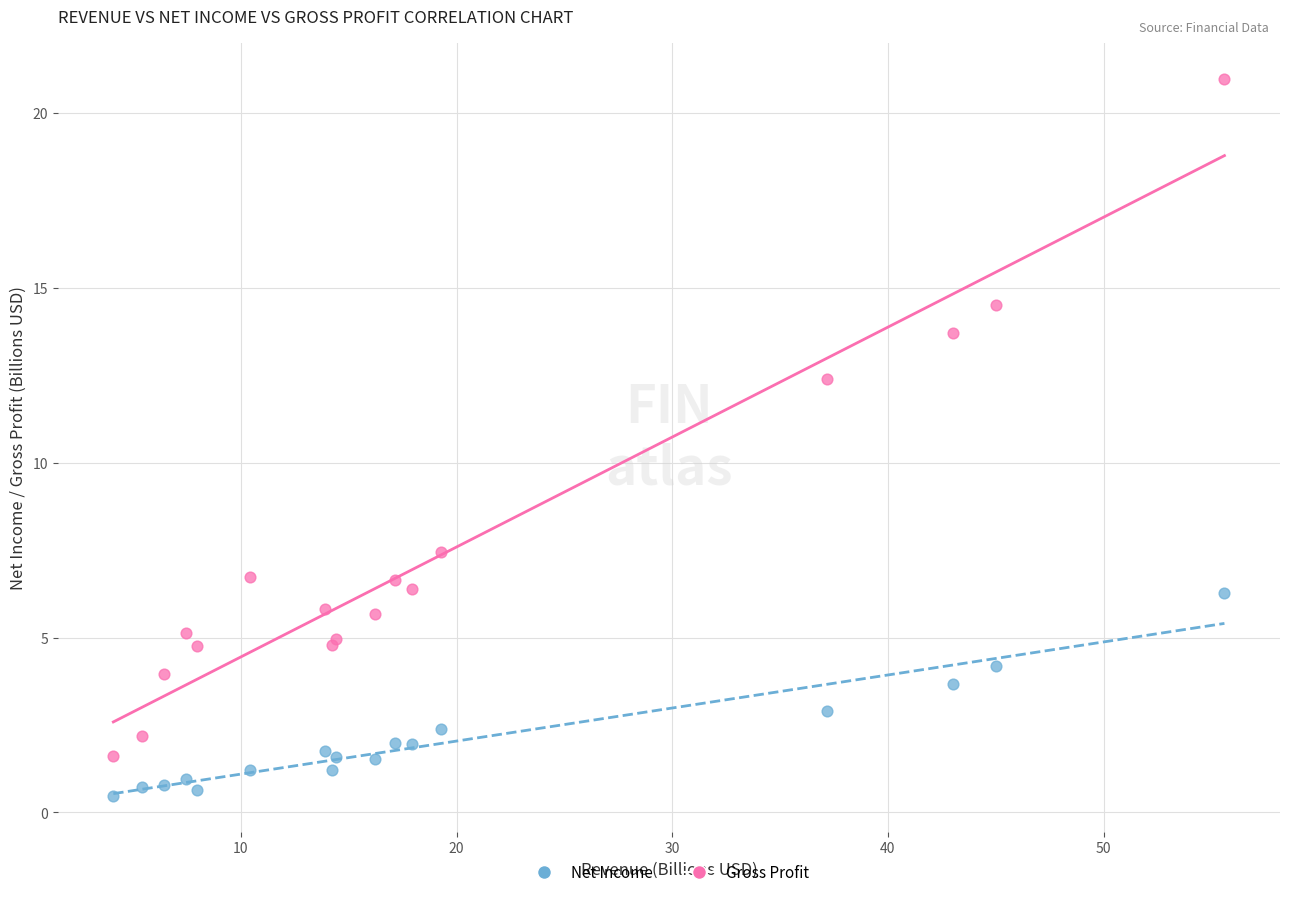

Which series contains the lowest Y value?

Net Income